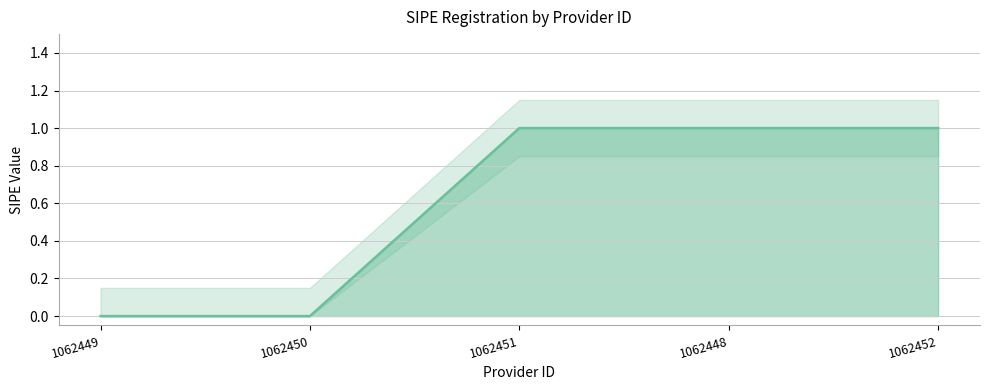

List the labels in order of value, smallest first.

1062449, 1062450, 1062451, 1062448, 1062452